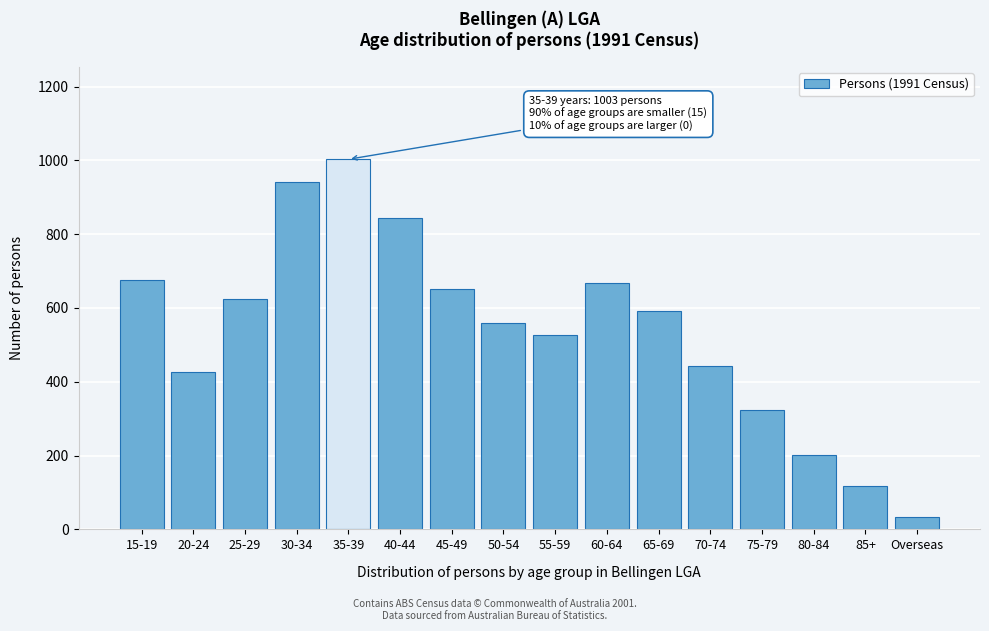

Reading left to right, extract all data points from this chart.

15-19=677	20-24=426	25-29=624	30-34=942	35-39=1003	40-44=843	45-49=651	50-54=558	55-59=527	60-64=668	65-69=591	70-74=442	75-79=324	80-84=201	85+=117	Overseas=33